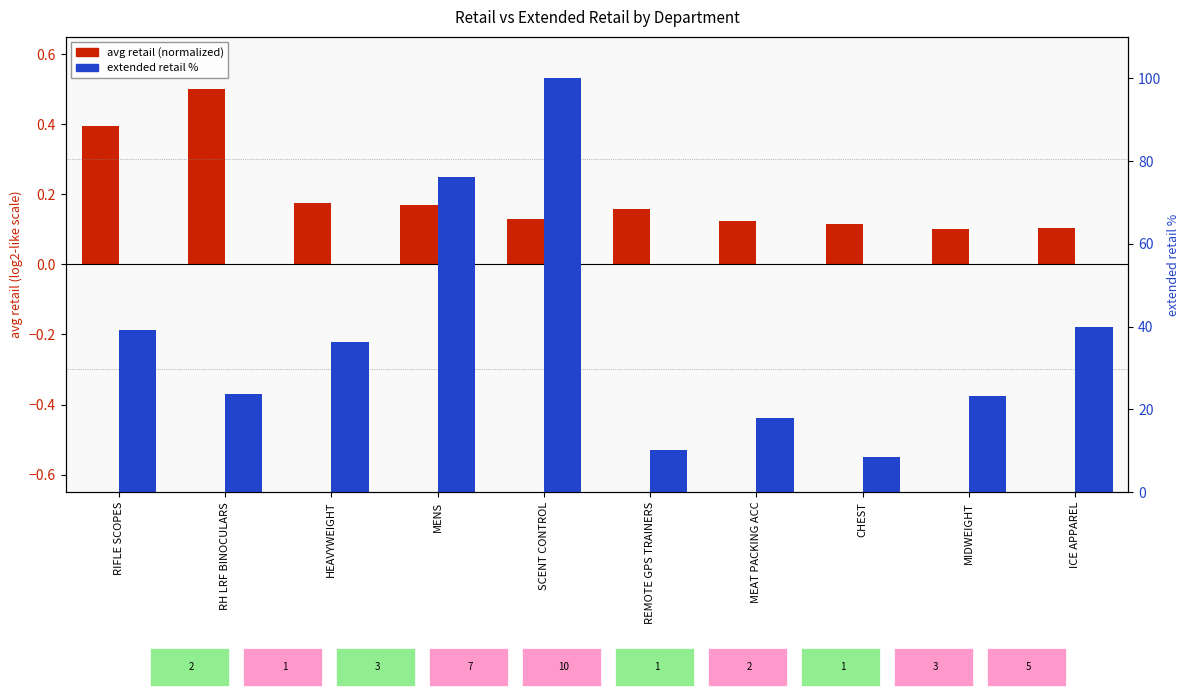

At how many categories does at least one series exceed 83?

1